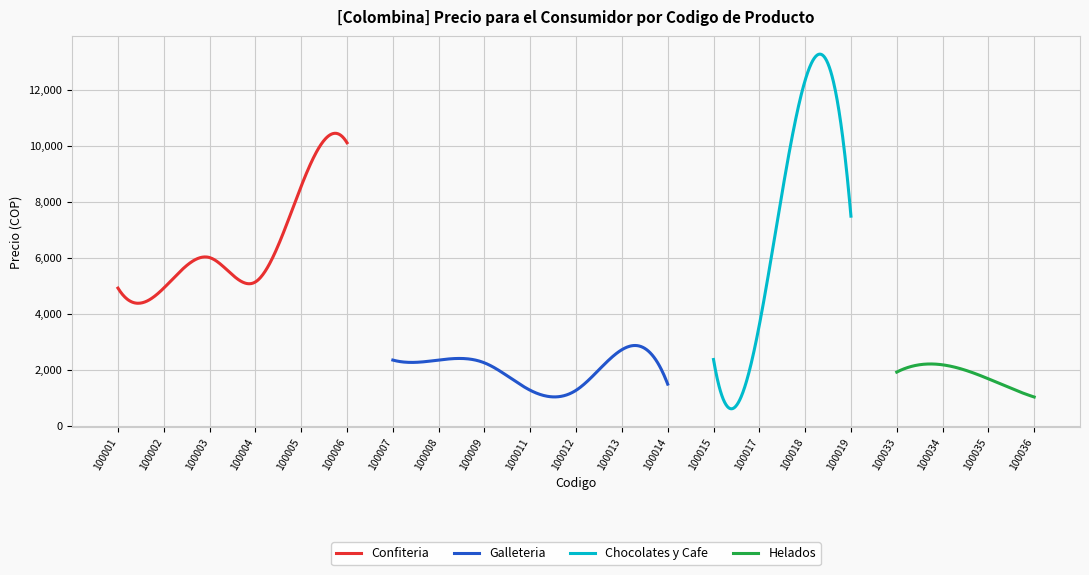

Is it true that the value at 100015 is 3938?

False